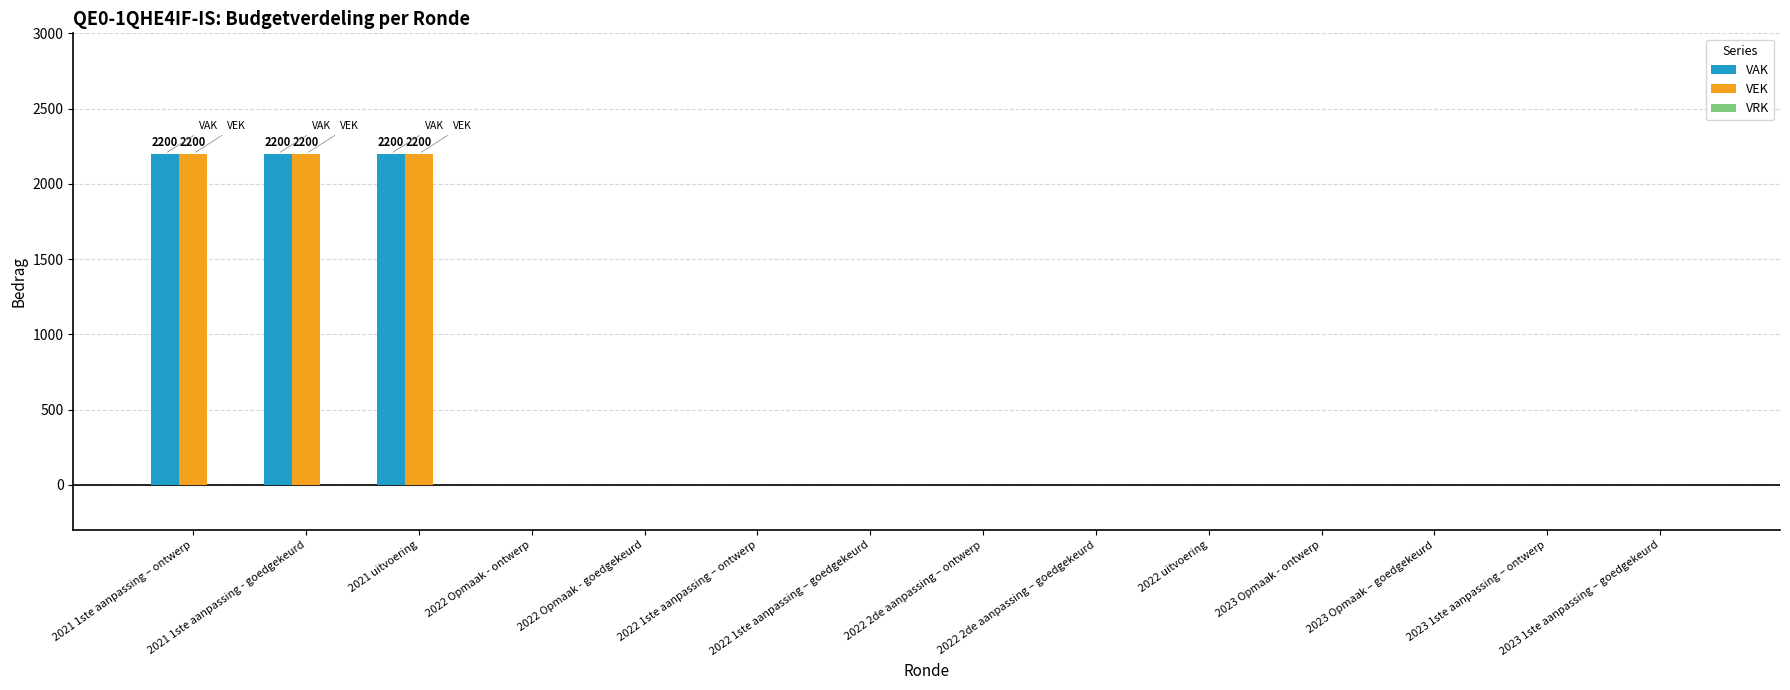

What is the maximum value for VAK?

2200